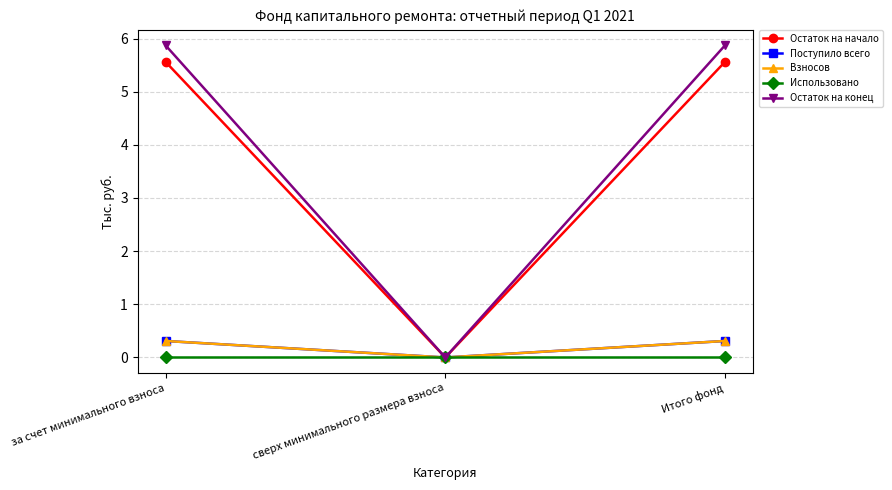

Is this an area chart (filled region under the line)?

No